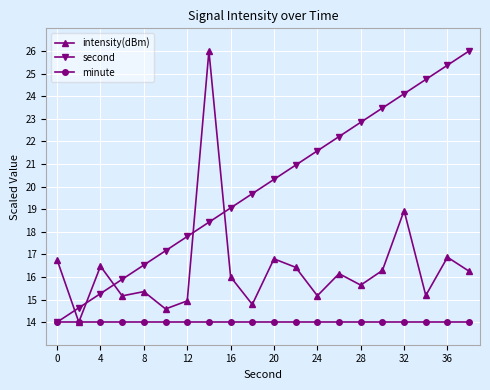

Which series has the largest total across all categories?

second